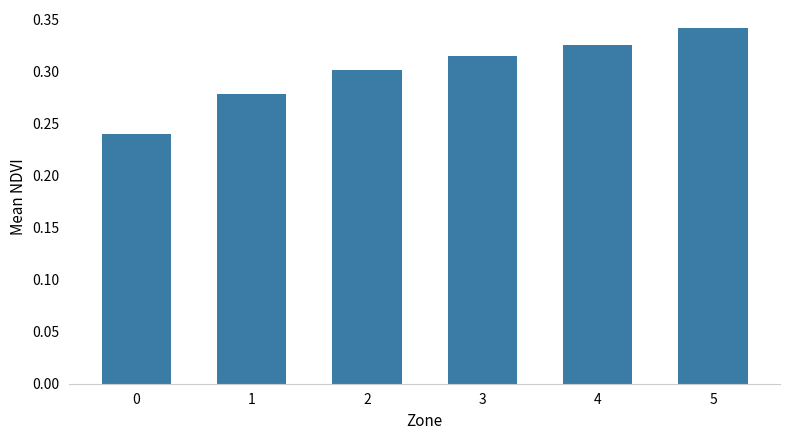

Which label corresponds to the largest value in the chart?

5